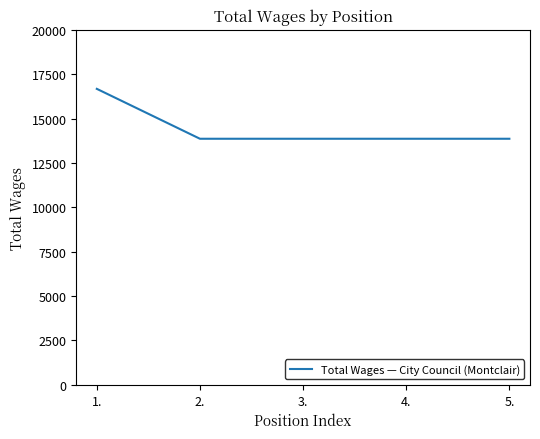

What is the average value?

14422